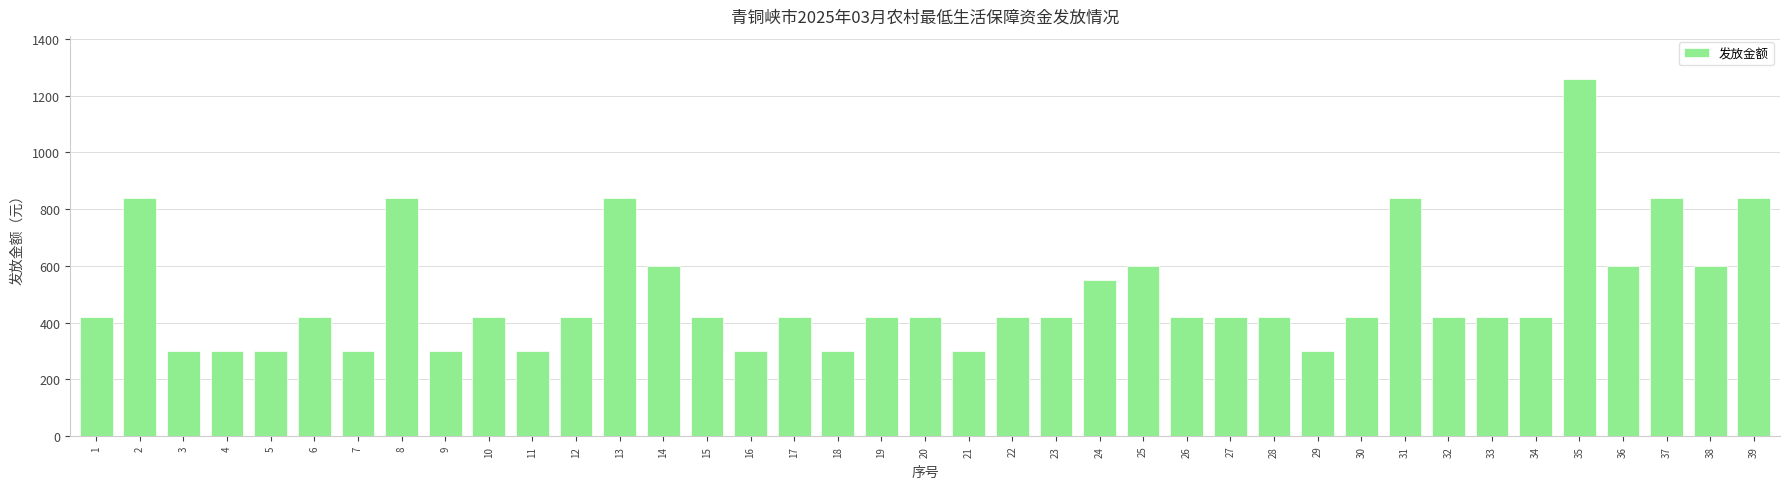

The value at 23 is 420. True or false?

True